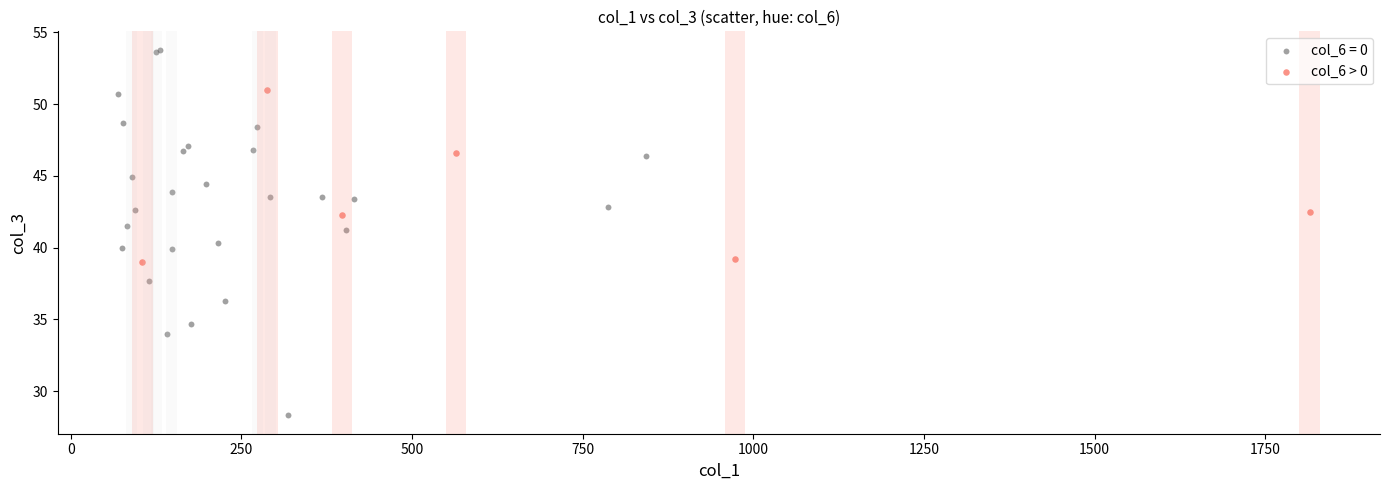

Which series contains the lowest Y value?

col_6 = 0